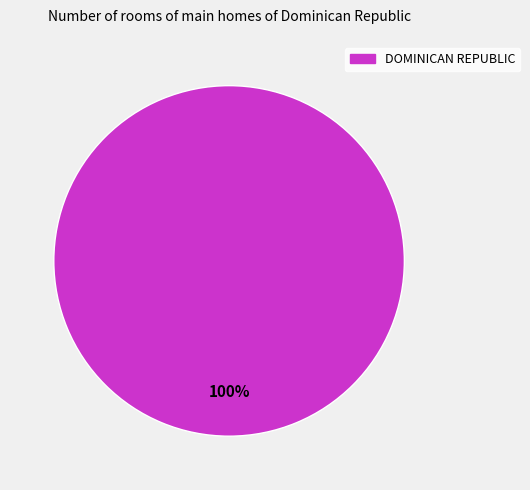

How many segments does this pie chart have?

1